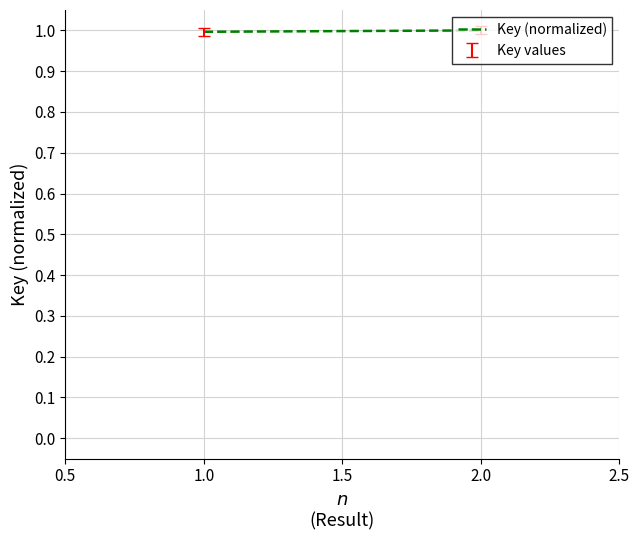

What is the value of the 1st point from the left?

1.0